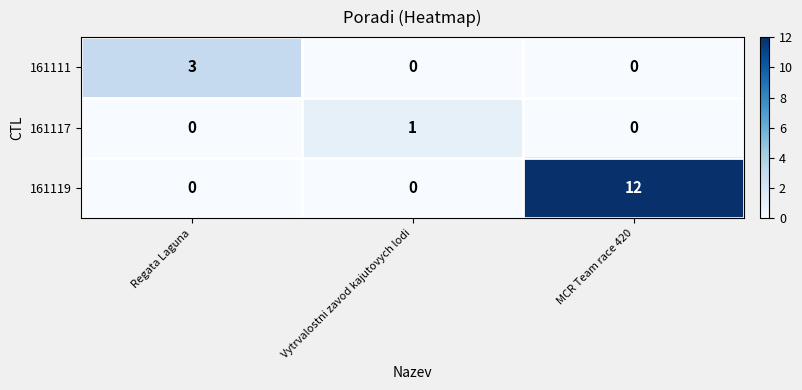

The value of 161111 at MCR Team race 420 is 2. True or false?

False